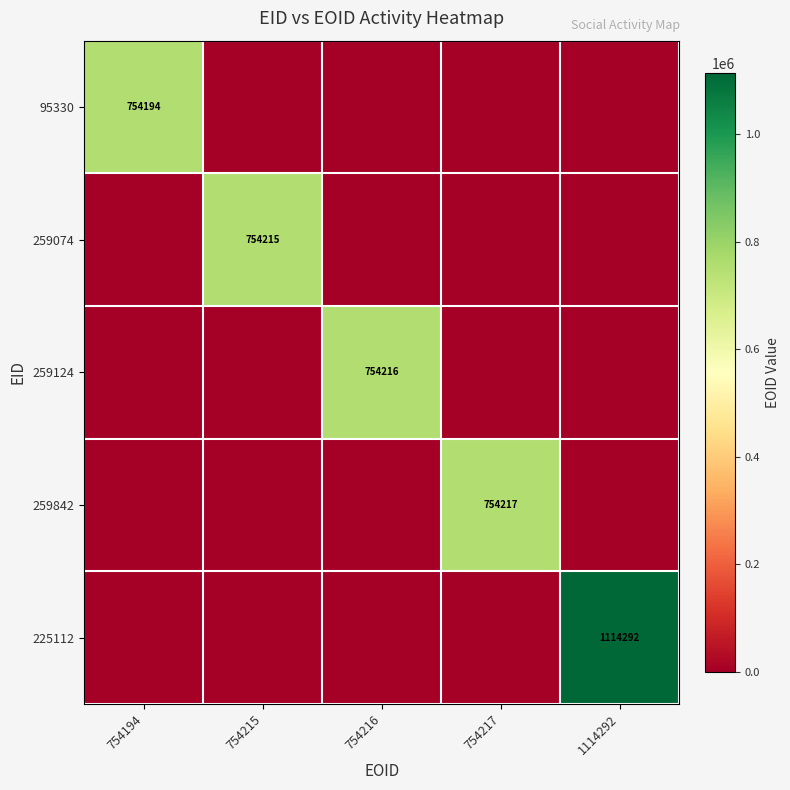

What is the average value of the 259124 series?

150843